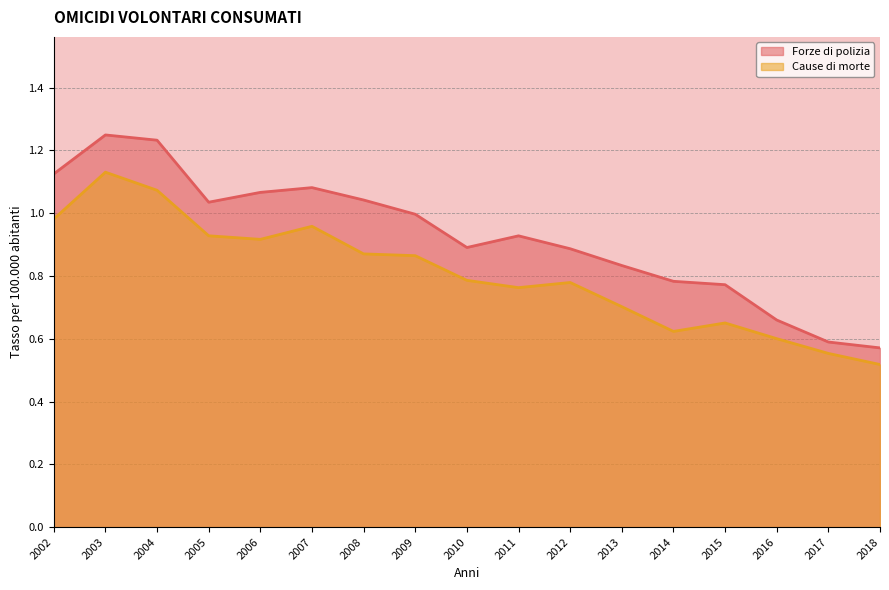

True or false: Forze di polizia and Cause di morte cross at least once.

False